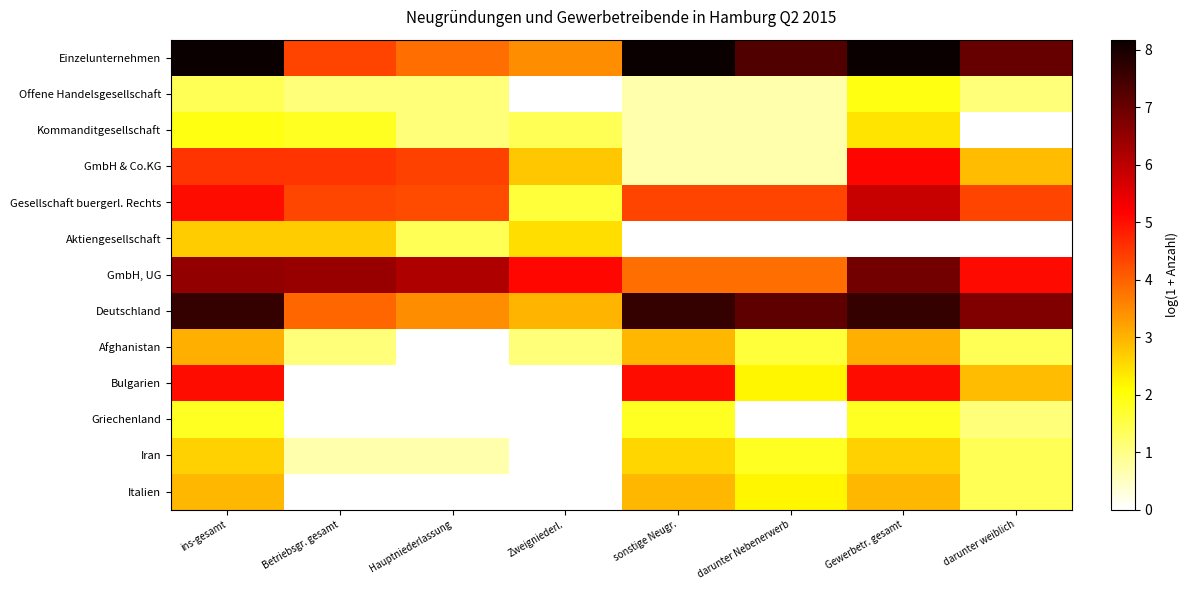

Rank the series at sonstige Neugr. from highest to lowest value.

Einzelunternehmen, Deutschland, Bulgarien, Gesellschaft buergerl. Rechts, GmbH, UG, Afghanistan, Italien, Iran, Griechenland, Offene Handelsgesellschaft, Kommanditgesellschaft, GmbH & Co.KG, Aktiengesellschaft